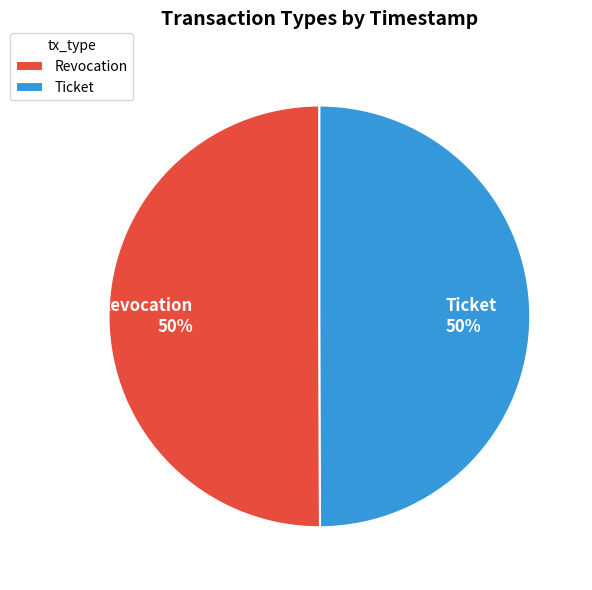

To the nearest percent, what is the average slice percentage?

50%